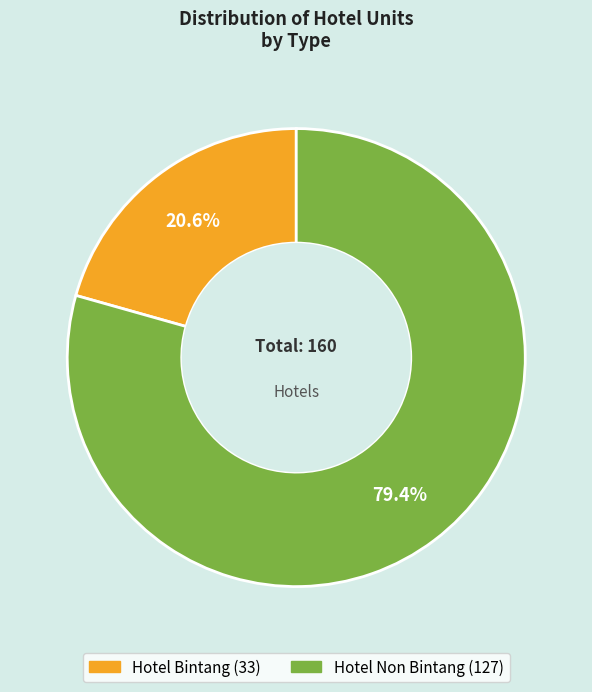

How many slices are in this pie chart?

2